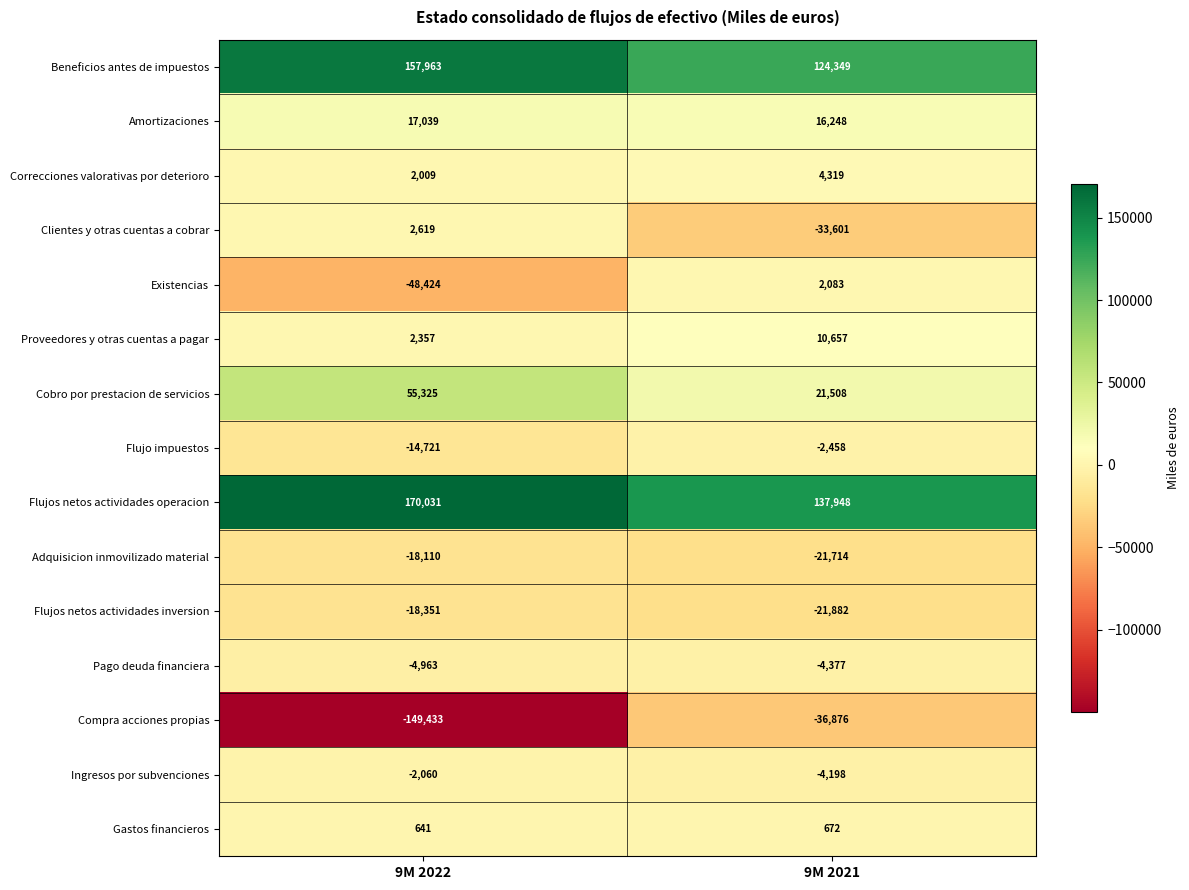

The value of Flujos netos actividades inversion at 9M 2021 is -38554. True or false?

False